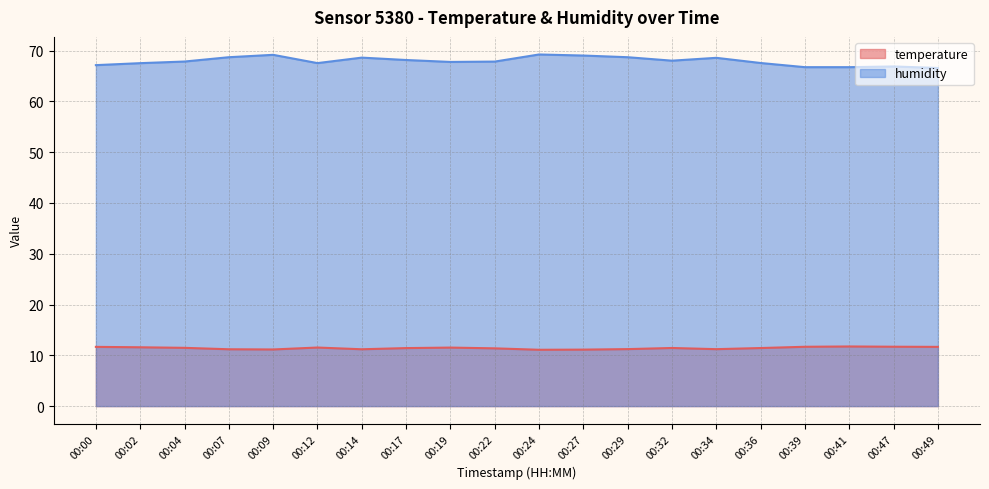

At which category is the sum across all series the highest?

00:24